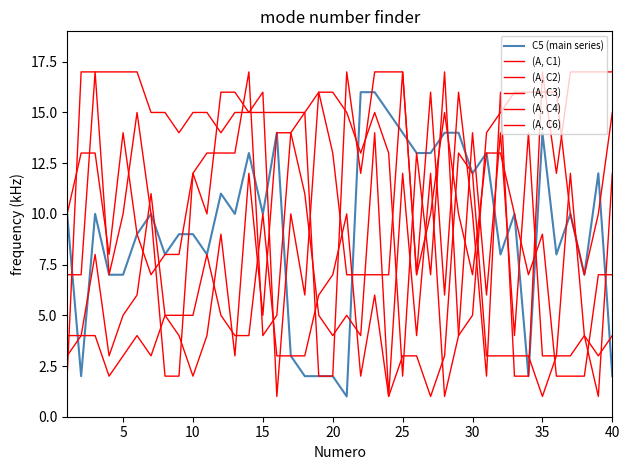

At which label does (A, C1) first exceed 4?

10